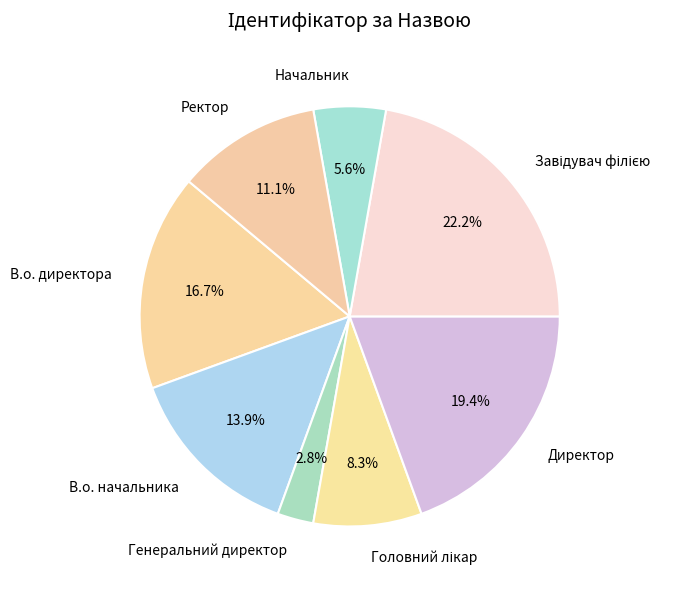

Which category has the smallest portion of the pie?

Генеральний директор